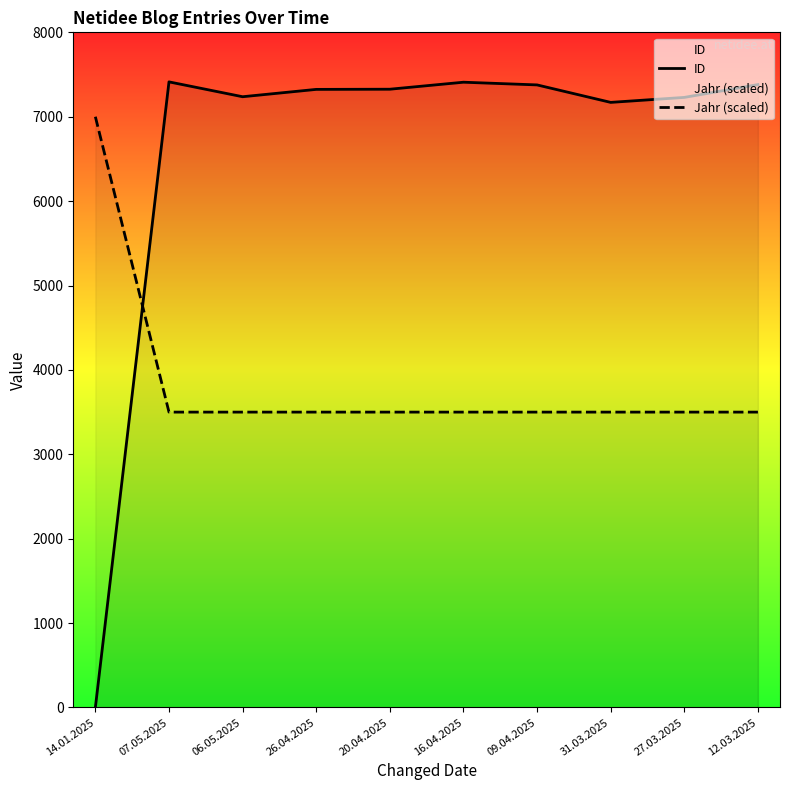

What is the difference between the ID values at 31.03.2025 and 12.03.2025?

211